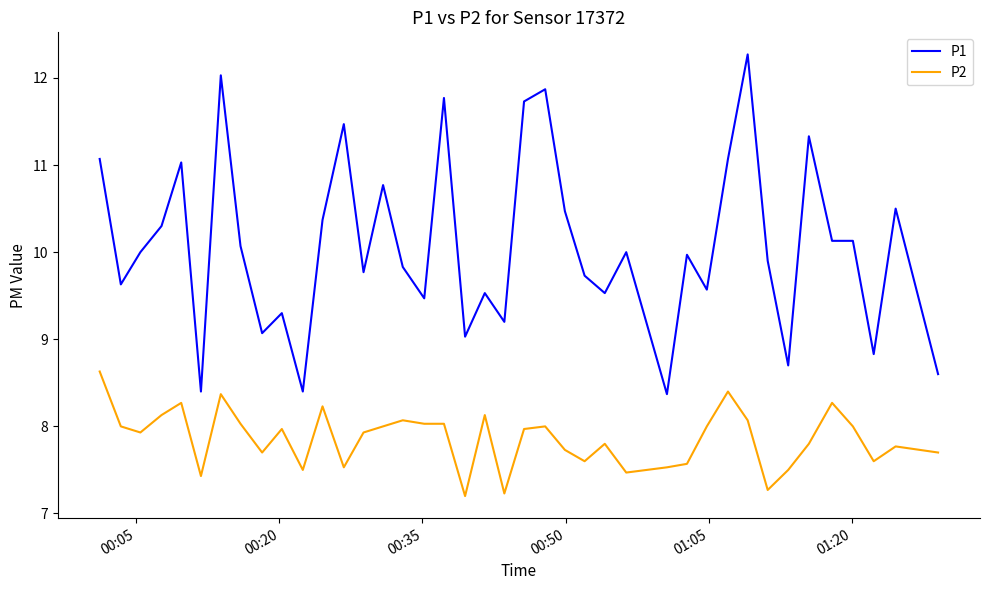

Reading left to right, transcribe all the data shown in this chart.

P1: 11.1	9.6	10.0	10.3	11.0	8.4	12.0	10.1	9.1	9.3	8.4	10.4	11.5	9.8	10.8	9.8	9.5	11.8	9.0	9.5	9.2	11.7	11.9	10.5	9.7	9.5	10.0	8.4	10.0	9.6	11.1	12.3	9.9	8.7	11.3	10.1	10.1	8.8	10.5	8.6
P2: 8.6	8.0	7.9	8.1	8.3	7.4	8.4	8.0	7.7	8.0	7.5	8.2	7.5	7.9	8.0	8.1	8.0	8.0	7.2	8.1	7.2	8.0	8.0	7.7	7.6	7.8	7.5	7.5	7.6	8.0	8.4	8.1	7.3	7.5	7.8	8.3	8.0	7.6	7.8	7.7